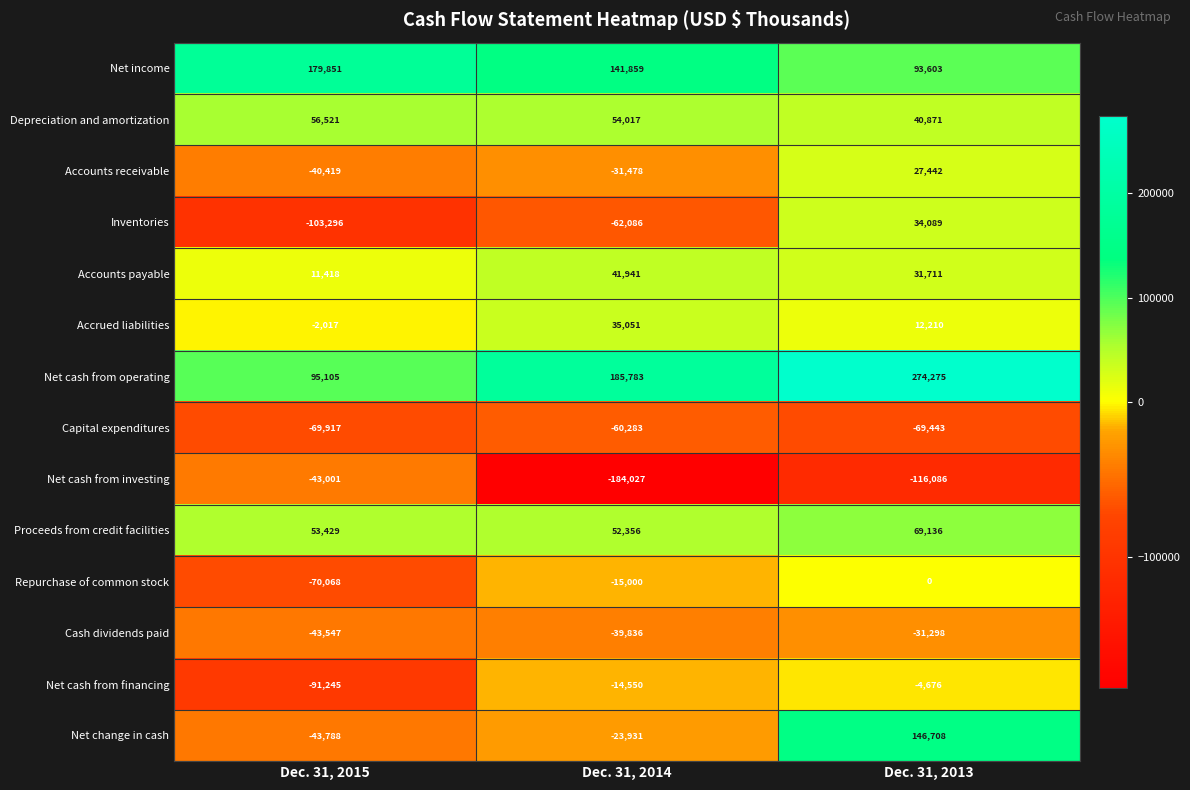

What is the spread (max minus min) of values at Dec. 31, 2013?

390361